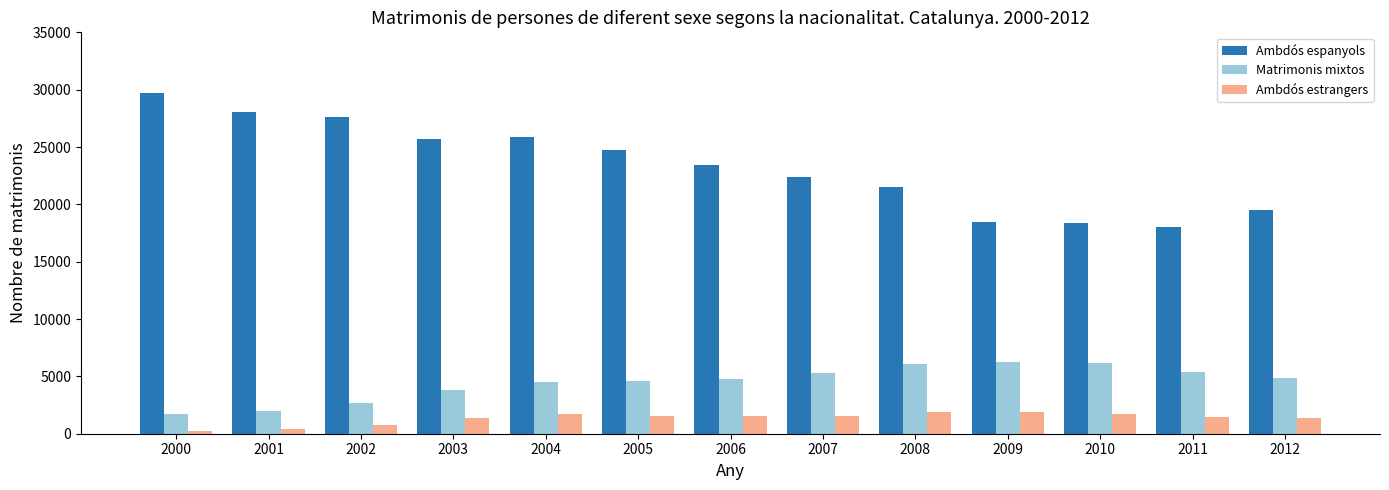

What is the sum of the Ambdós estrangers values at 2002 and 2000?

977